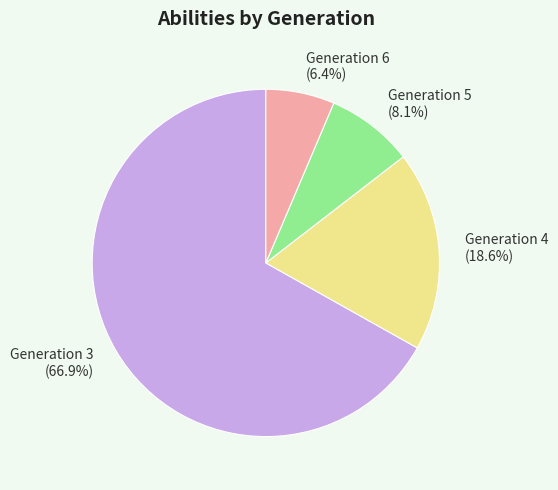

What is the ratio of the value at Generation 4 (18.6%) to the value at Generation 3 (66.9%)?

0.3